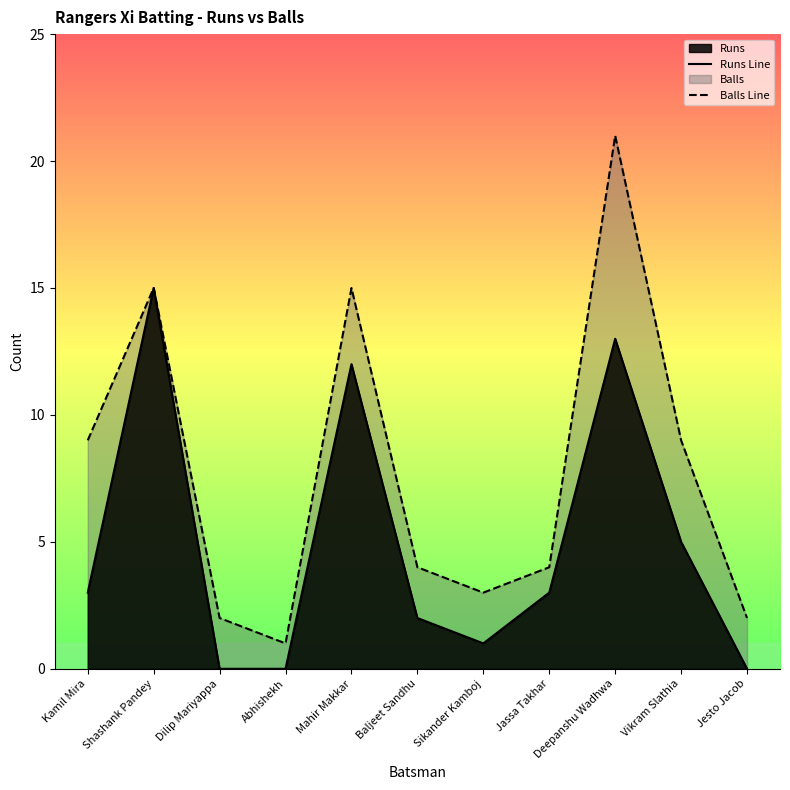

What is the difference between the maximum and minimum values in the Runs Line series?

15